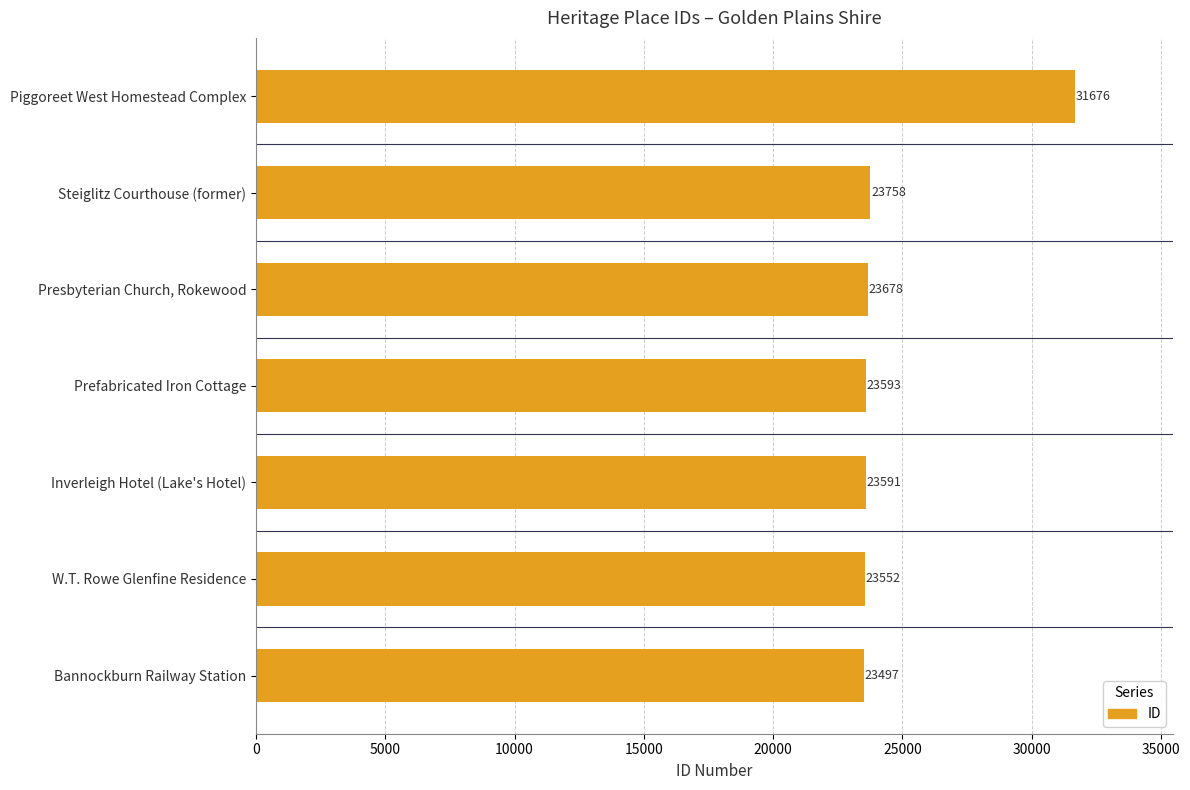

What is the difference between the maximum and second lowest values?

8124